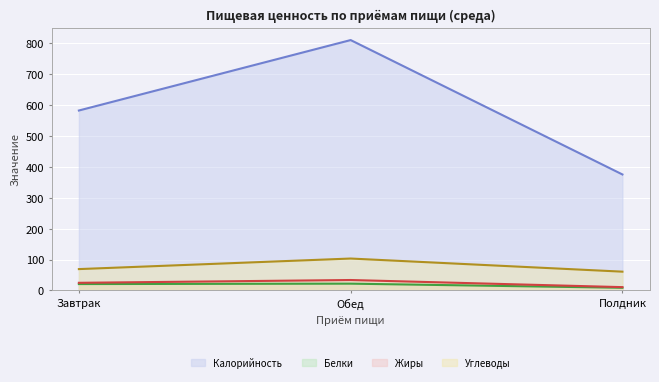

Is it true that Калорийность equals 919.2 at Завтрак?

False